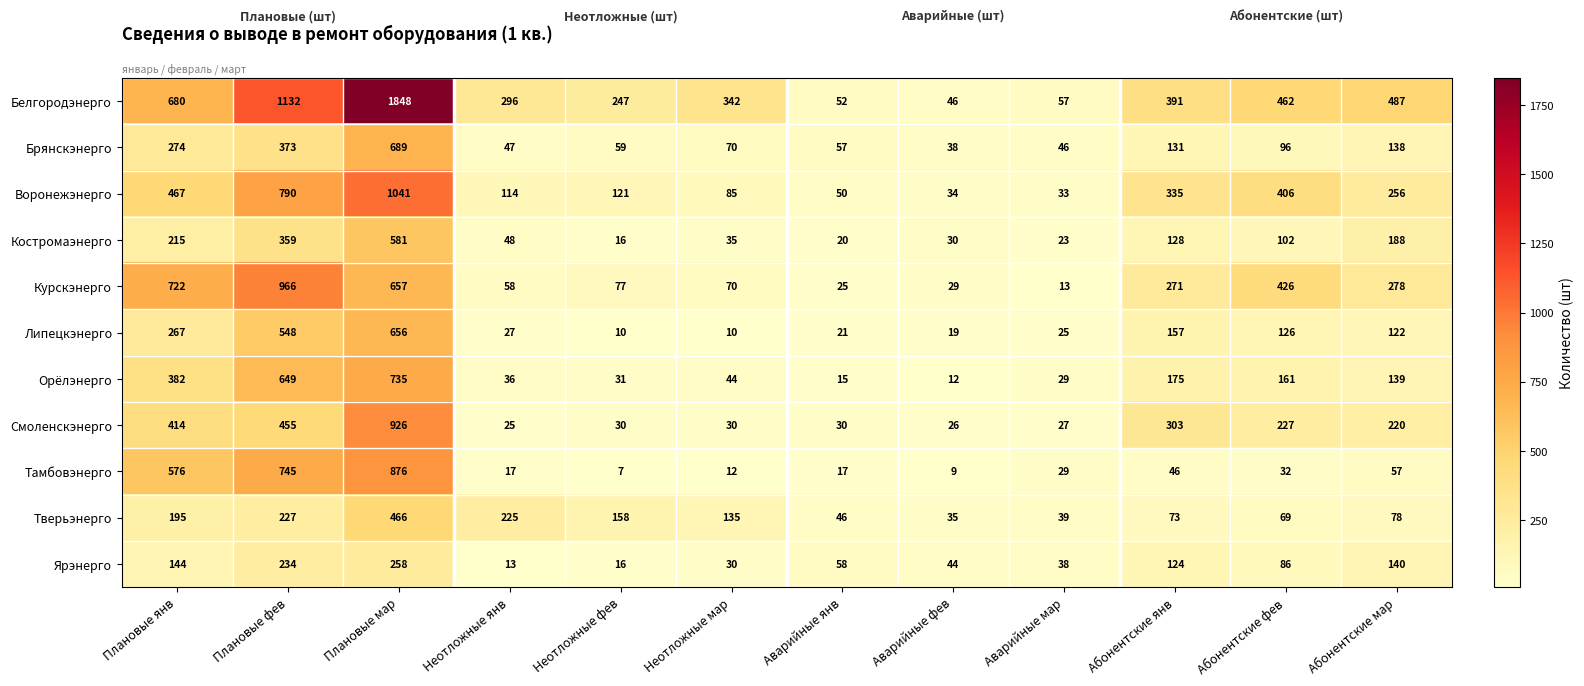

How many values in the Воронежэнерго series are below 256?

6